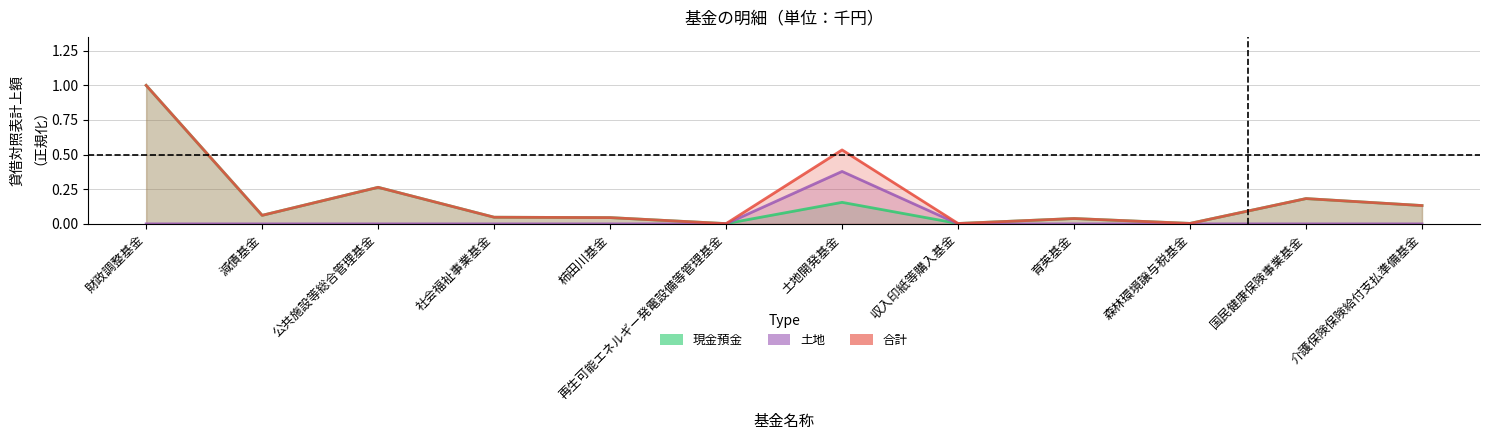

Between which two adjacent categories do 土地 and 現金預金 first intersect?

再生可能エネルギー発電設備等管理基金 and 土地開発基金